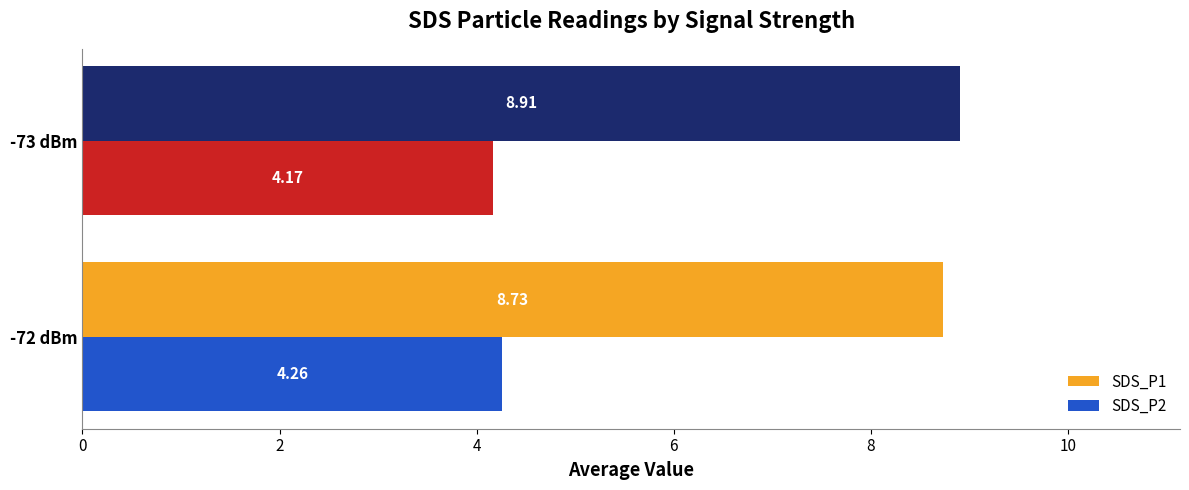

Which series has the largest total across all categories?

SDS_P1